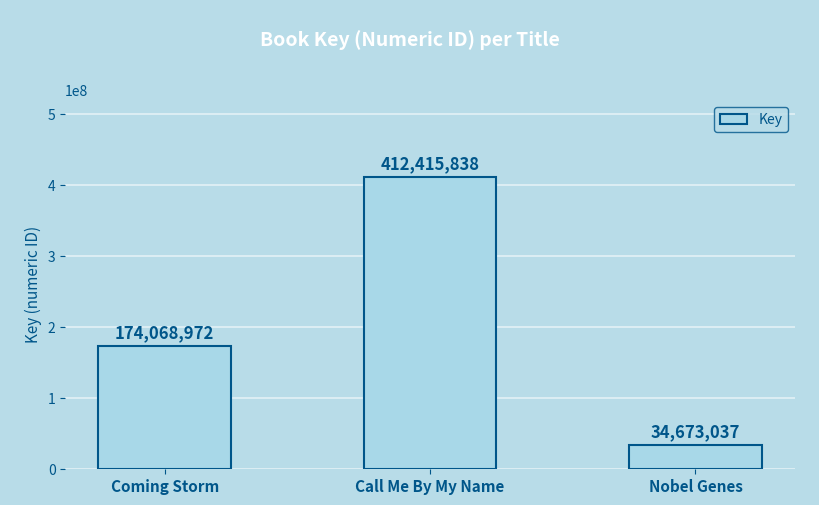

Reading left to right, extract all data points from this chart.

174068972	412415838	34673037